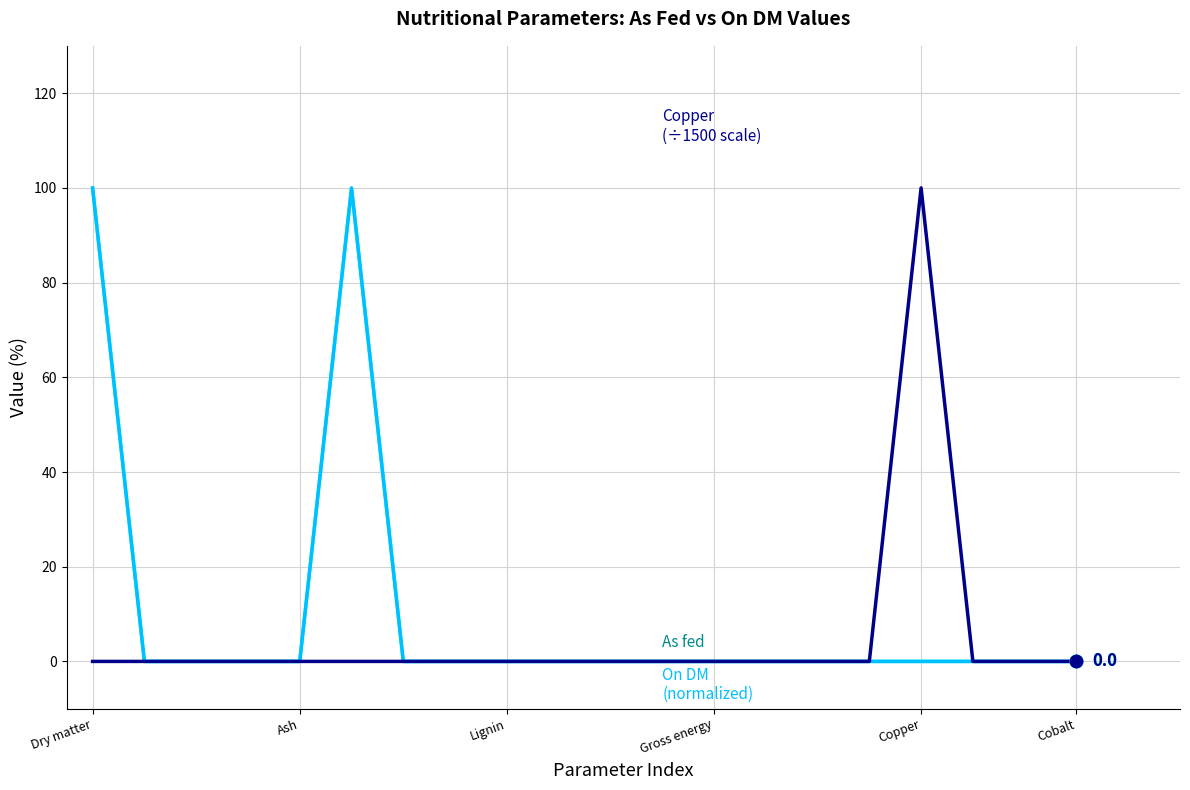

What is the greatest value displayed?

100.0